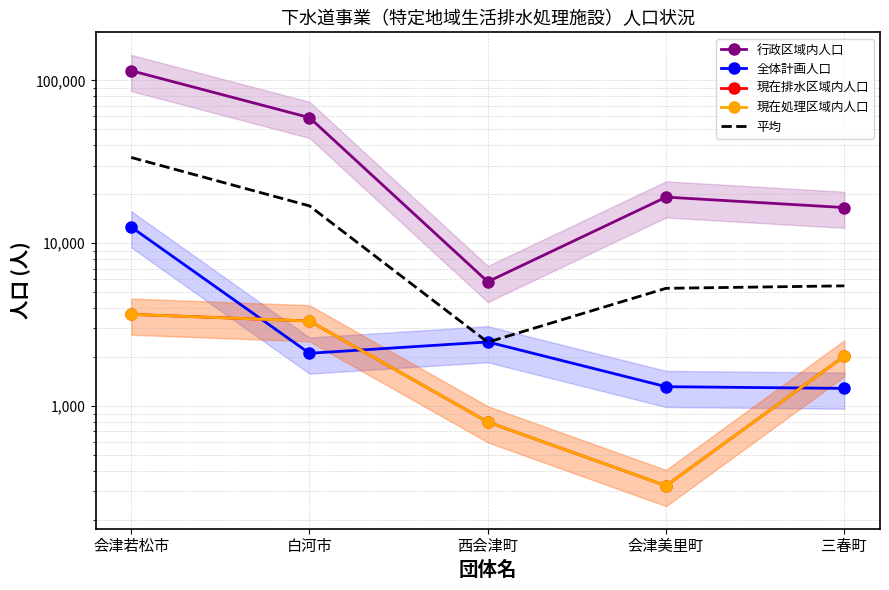

Which series has the largest total across all categories?

行政区域内人口